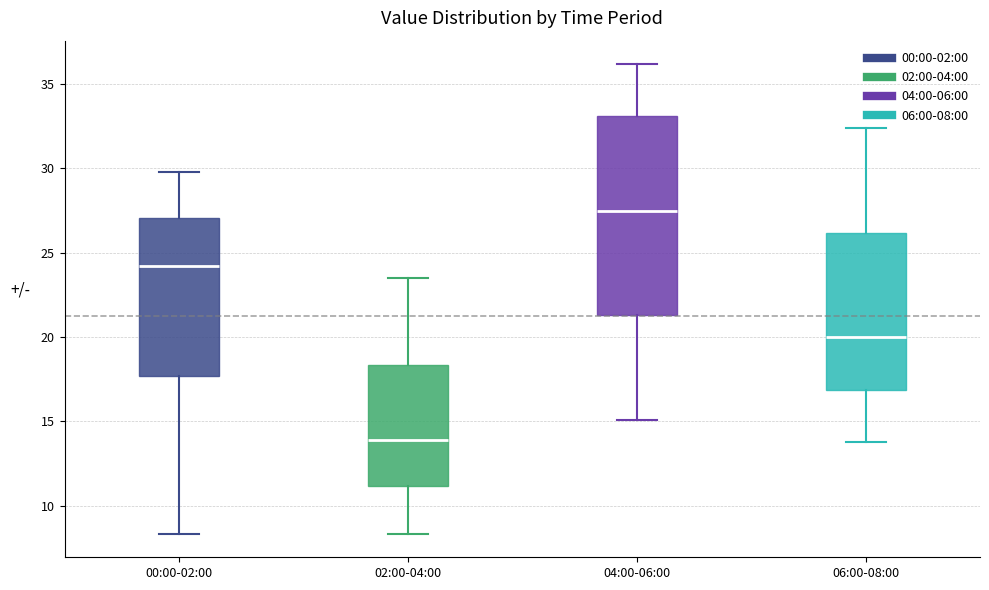

Comparing the boxes themselves (not the whiskers), which one is the tallest?

04:00-06:00